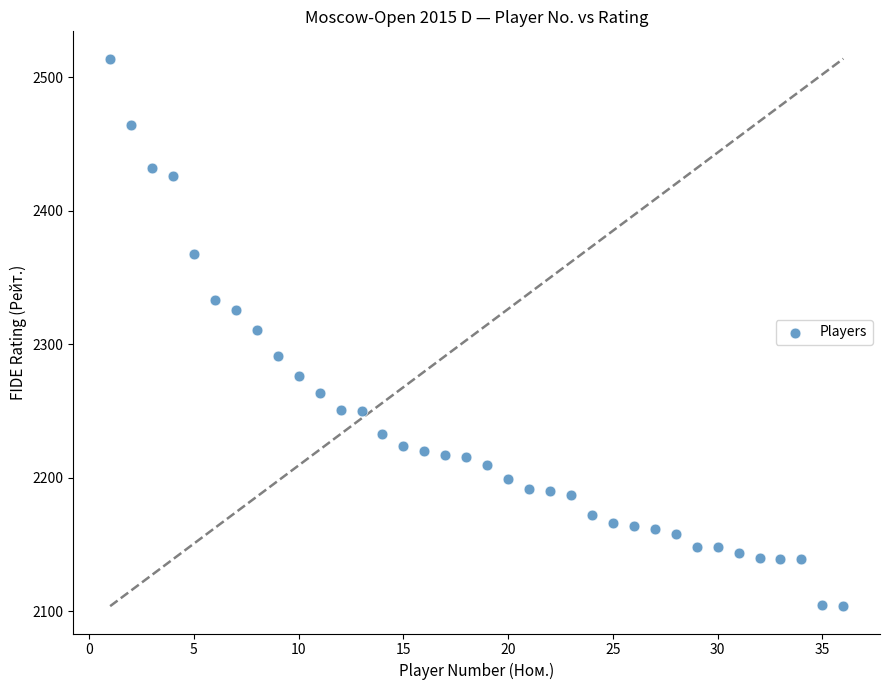

What is the range of Y values (max minus min)?

410